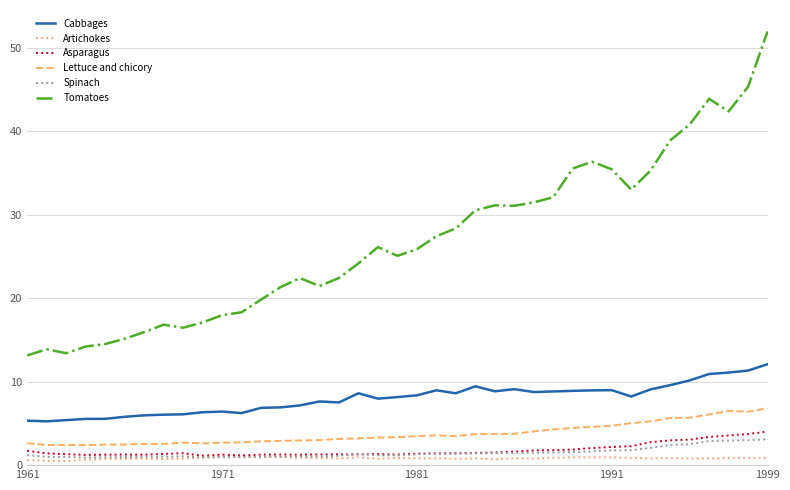

Which series has the largest total across all categories?

Tomatoes